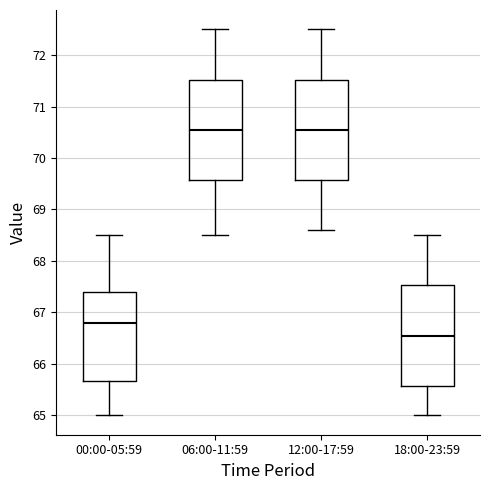

Reading left to right, read every box against the y-axis: the position of its median line, the range the box covers, and the ends of its whiskers. The values are not printed on the chart, so give them approximately, as read against the axis.

00:00-05:59: median 66.8, box 65.7 to 67.4, whiskers 65.0 to 68.5
06:00-11:59: median 70.6, box 69.6 to 71.5, whiskers 68.5 to 72.5
12:00-17:59: median 70.6, box 69.6 to 71.5, whiskers 68.6 to 72.5
18:00-23:59: median 66.6, box 65.6 to 67.5, whiskers 65.0 to 68.5